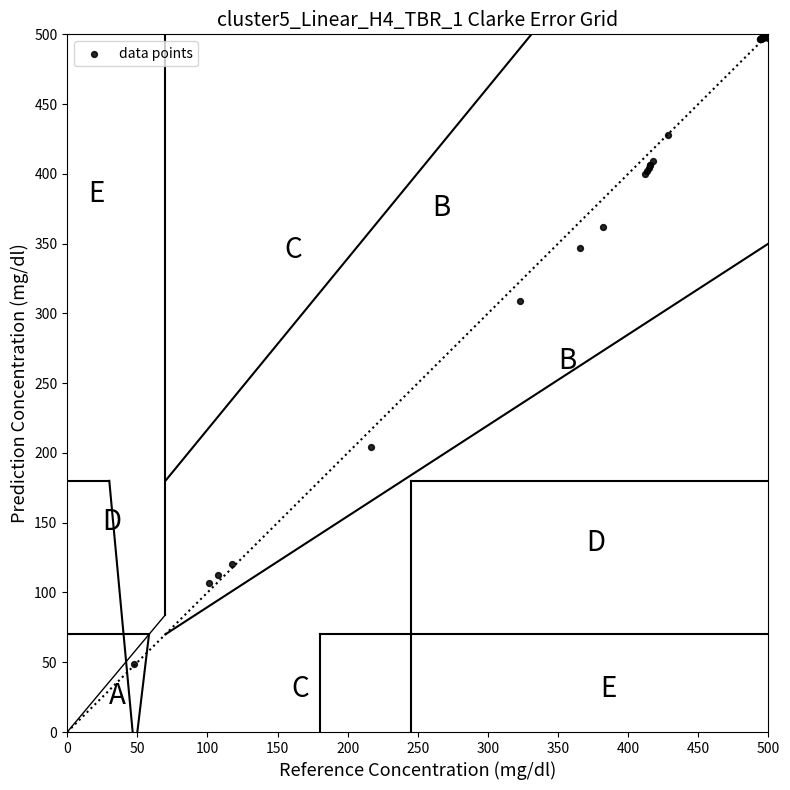

What Y value in the scatter plot is closest to 274?

309.2